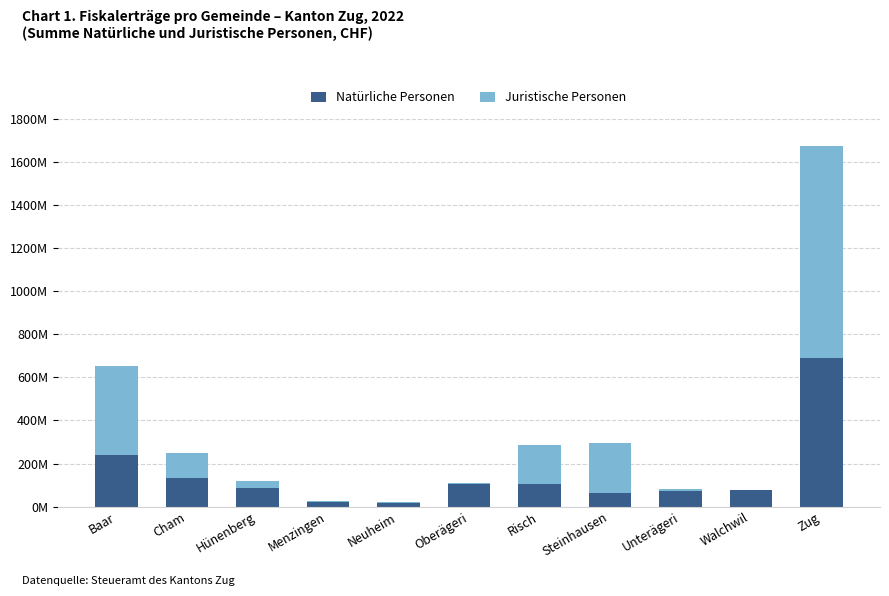

What is the sum of all Natürliche Personen values?

1613847659